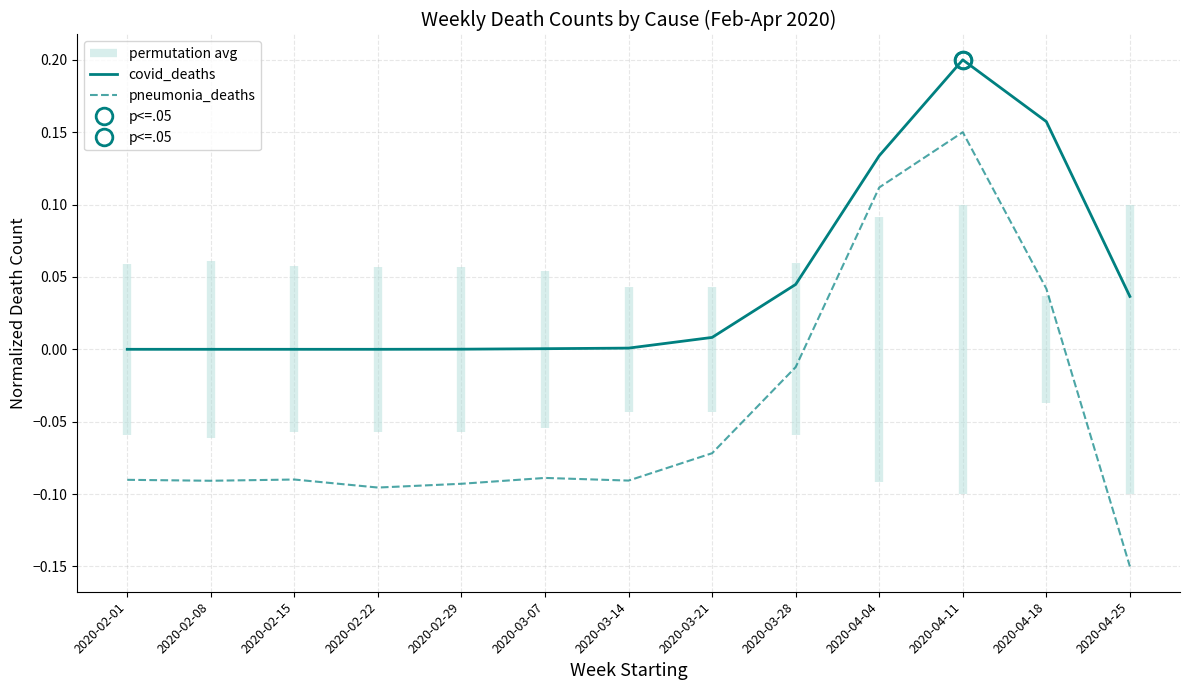

Reading right to left, list all the values displayed in this chart.

covid_deaths: 0.0	0.2	0.2	0.1	0.0	0.0	0.0	0.0	0.0	0.0	0.0	0.0	0.0
pneumonia_deaths: -0.1	0.0	0.1	0.1	-0.0	-0.1	-0.1	-0.1	-0.1	-0.1	-0.1	-0.1	-0.1